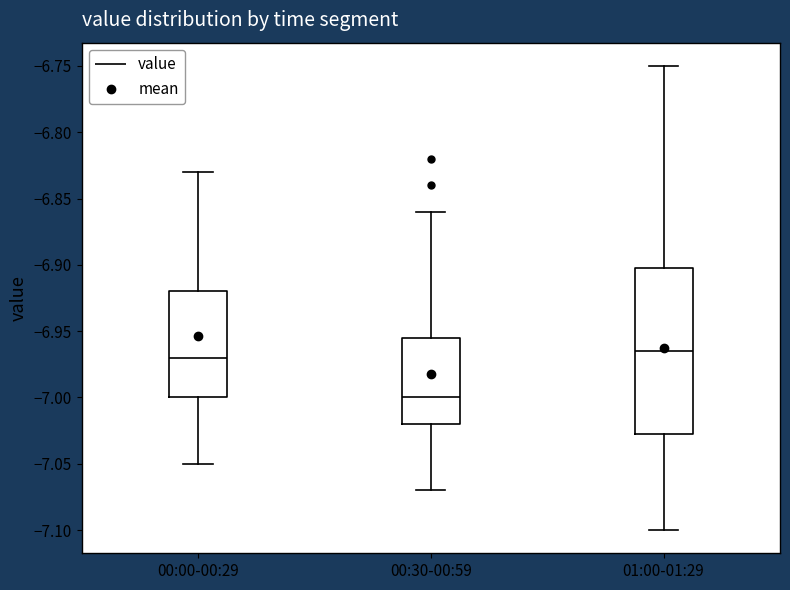

Reading left to right, read every box against the y-axis: the position of its median line, the range the box covers, and the ends of its whiskers. The values are not printed on the chart, so give them approximately, as read against the axis.

00:00-00:29: median -6.970, box -7.000 to -6.920, whiskers -7.050 to -6.830
00:30-00:59: median -7.000, box -7.020 to -6.955, whiskers -7.070 to -6.860
01:00-01:29: median -6.965, box -7.025 to -6.900, whiskers -7.100 to -6.750